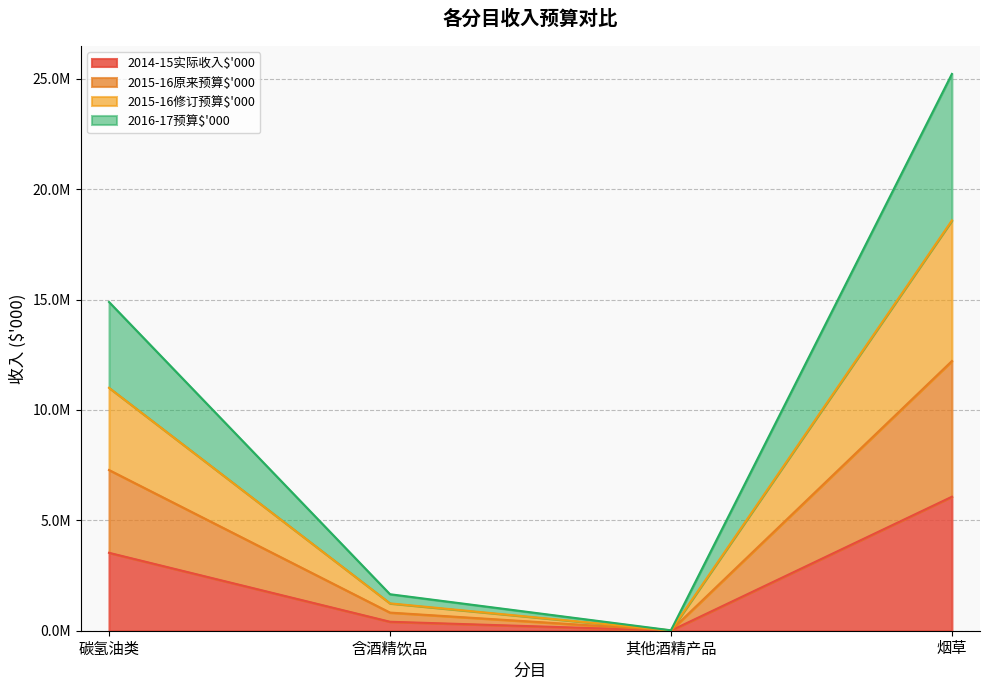

Does the chart have visible grid lines?

Yes